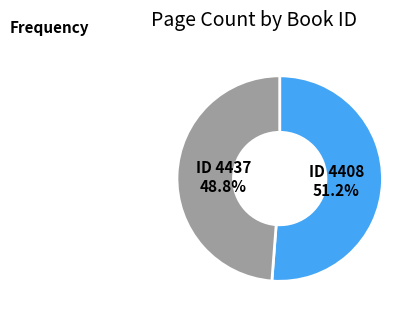

How many slices are in this pie chart?

2